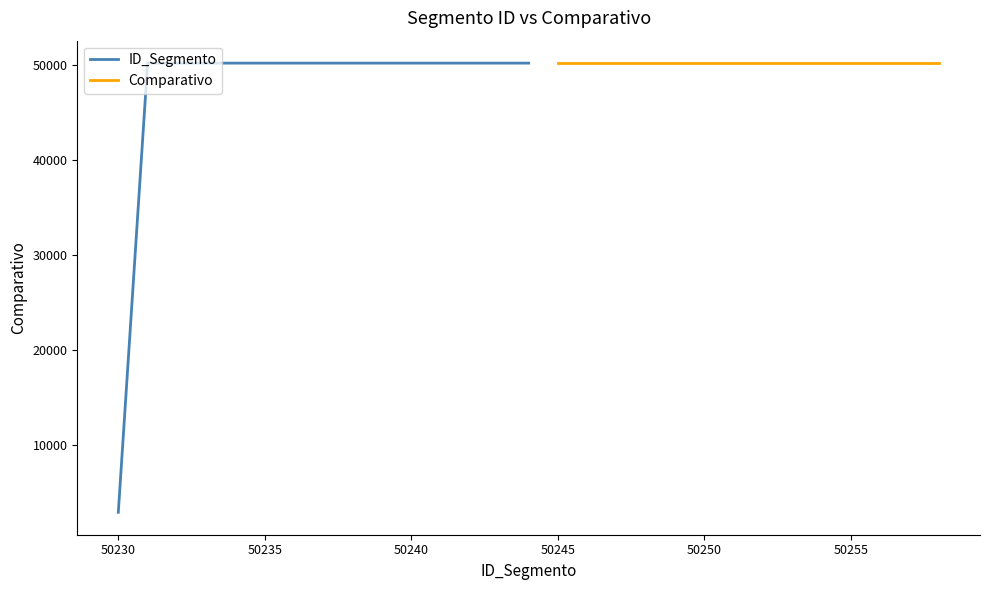

What is the minimum value shown in the chart?

2900